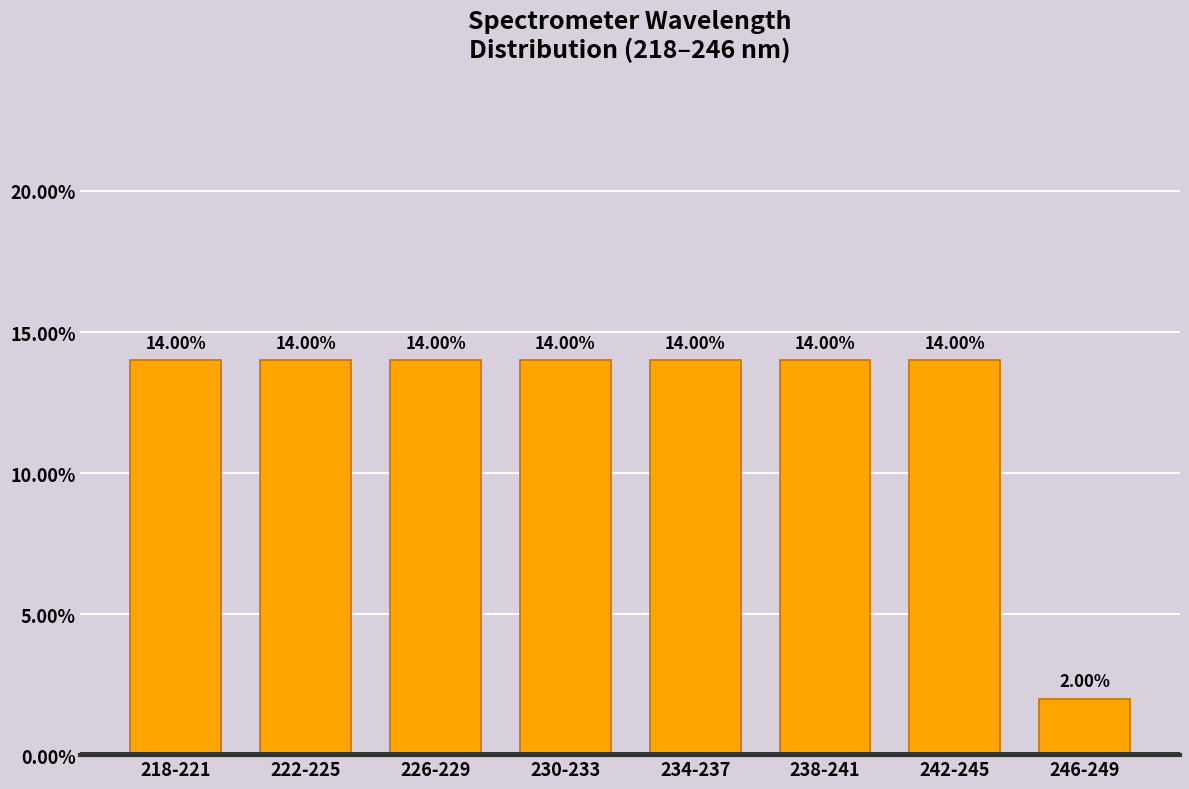

What is the difference between the second highest and minimum values?

12.0